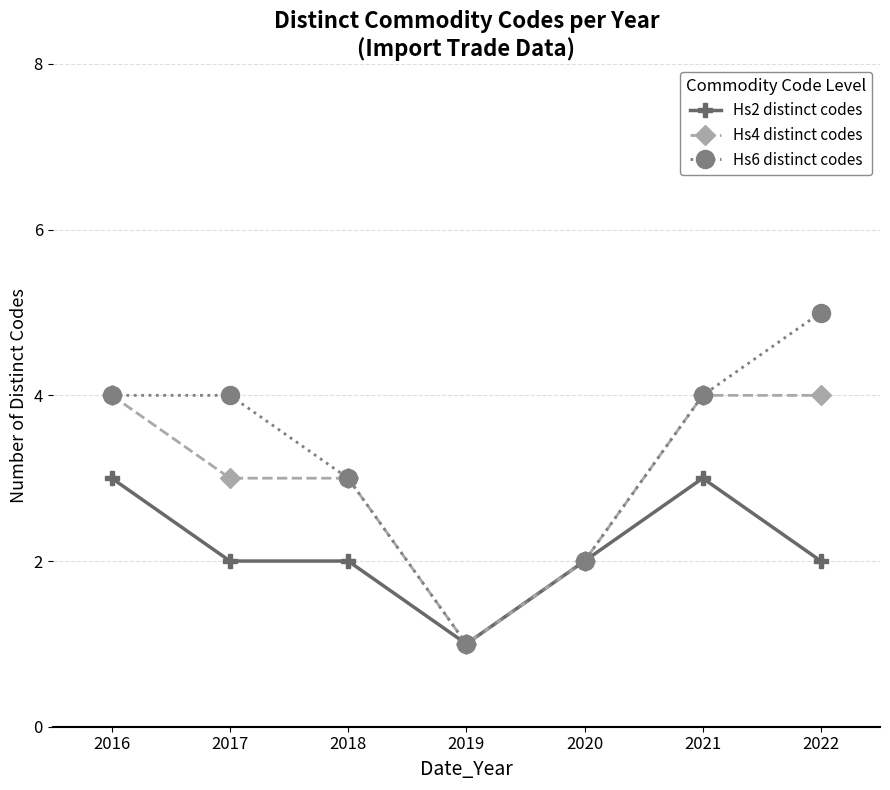

What is the difference between the second highest and minimum values in the Hs6 distinct codes series?

3